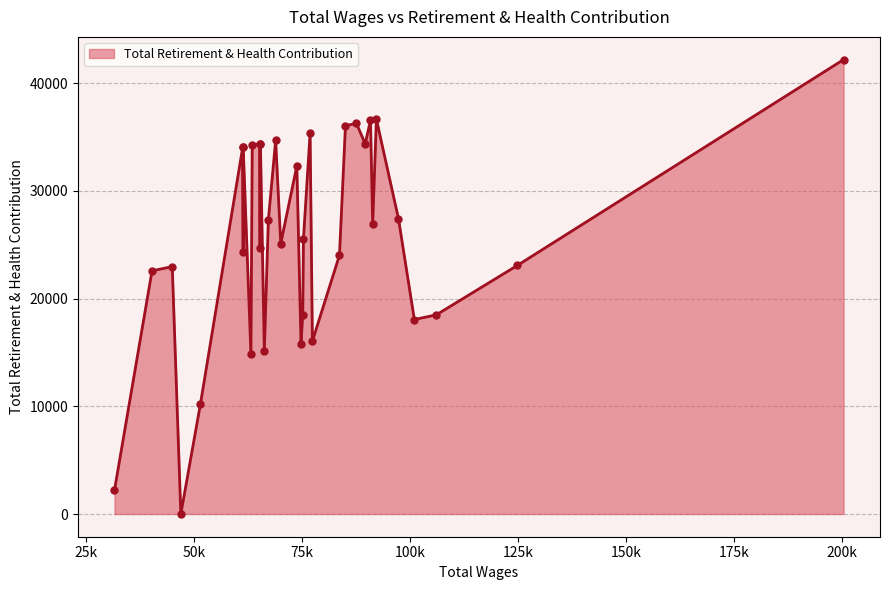

What is the difference between the maximum and minimum values?

42194